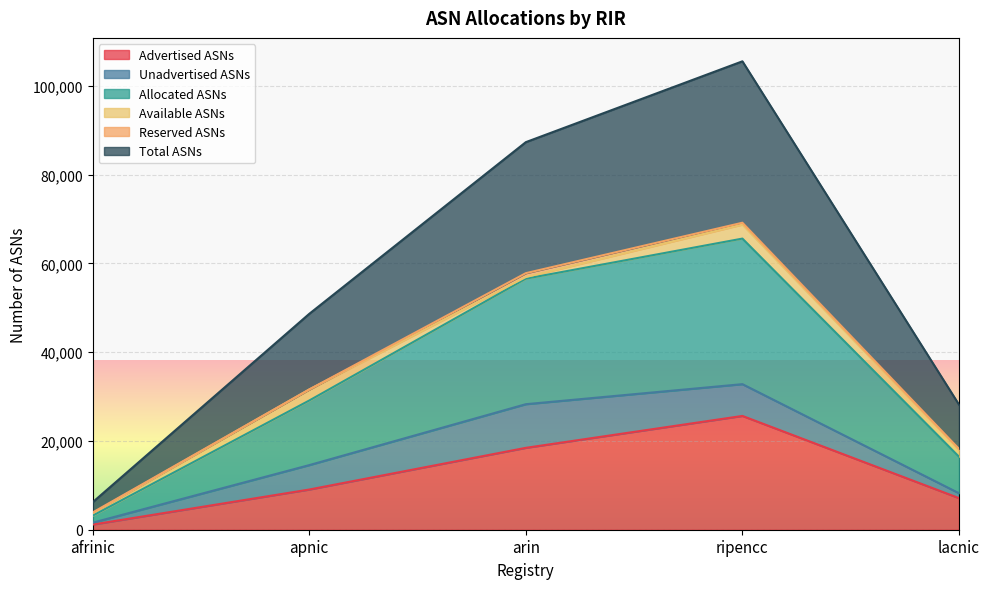

What is the sum of the Allocated ASNs values at ripencc and afrinic?

34387